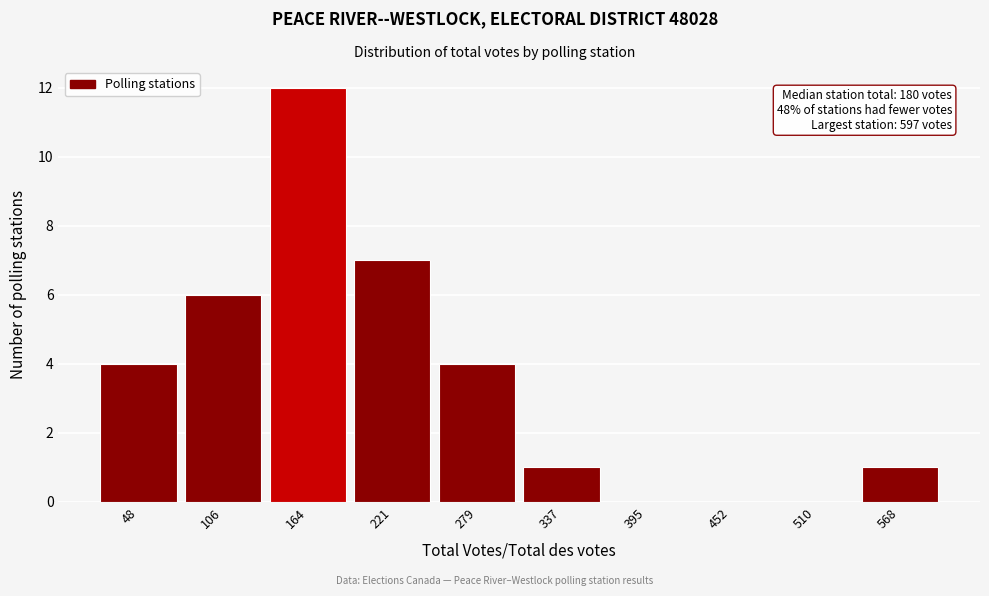

Which range on the x-axis has the tallest bar?

140 to 190